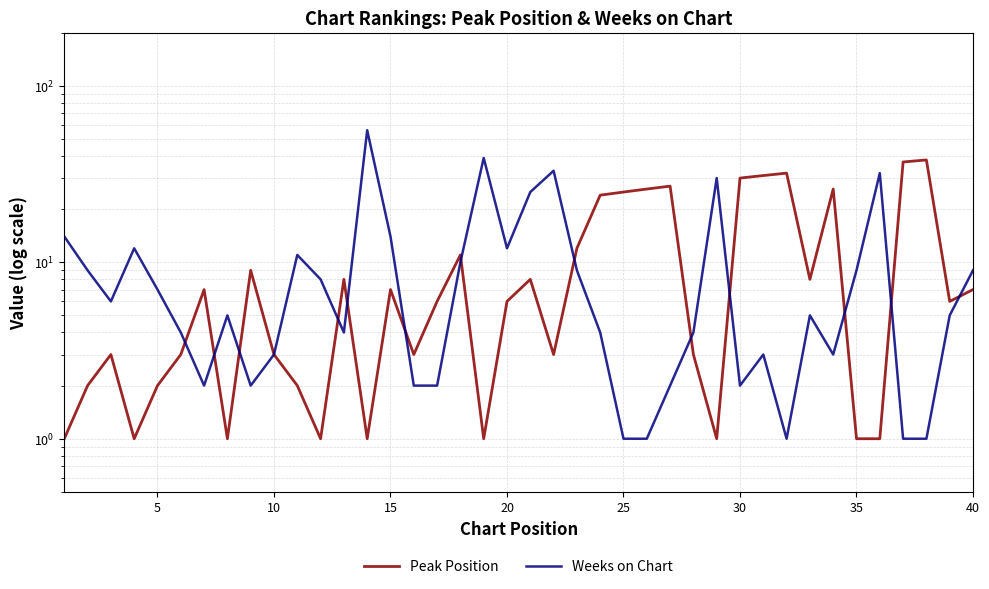

Is the value of Weeks on Chart at 10 greater than the value of Peak Position at 21?

Yes